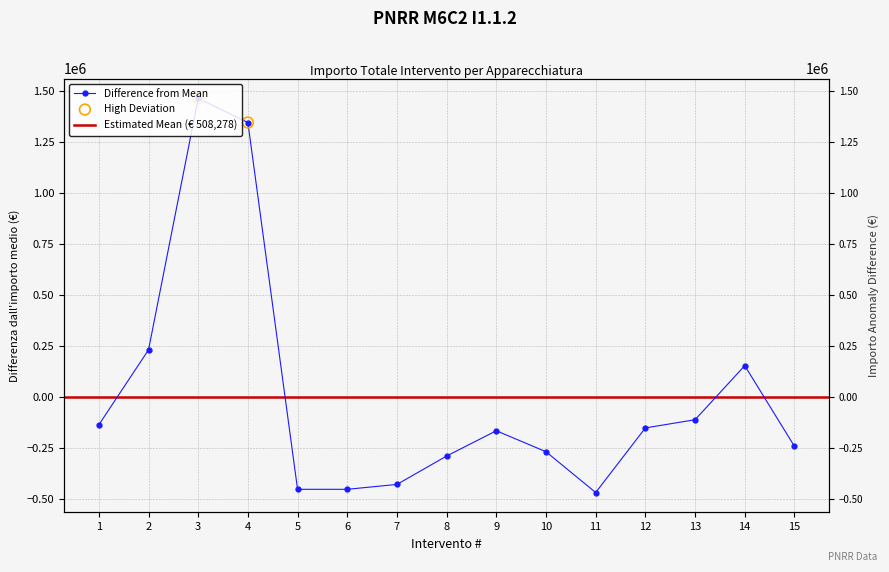

What is the change in value from 12 to 13?

+40200.0